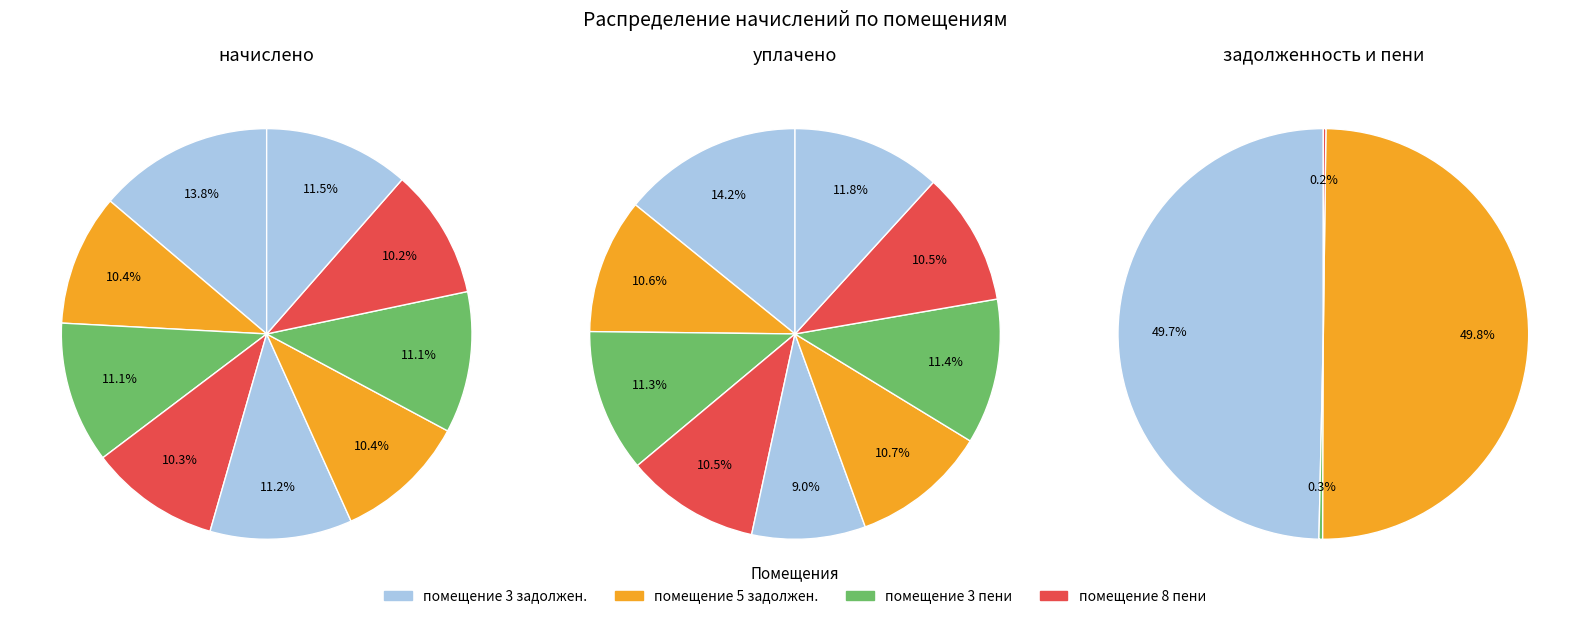

Between 7 and 6, which is larger?

7